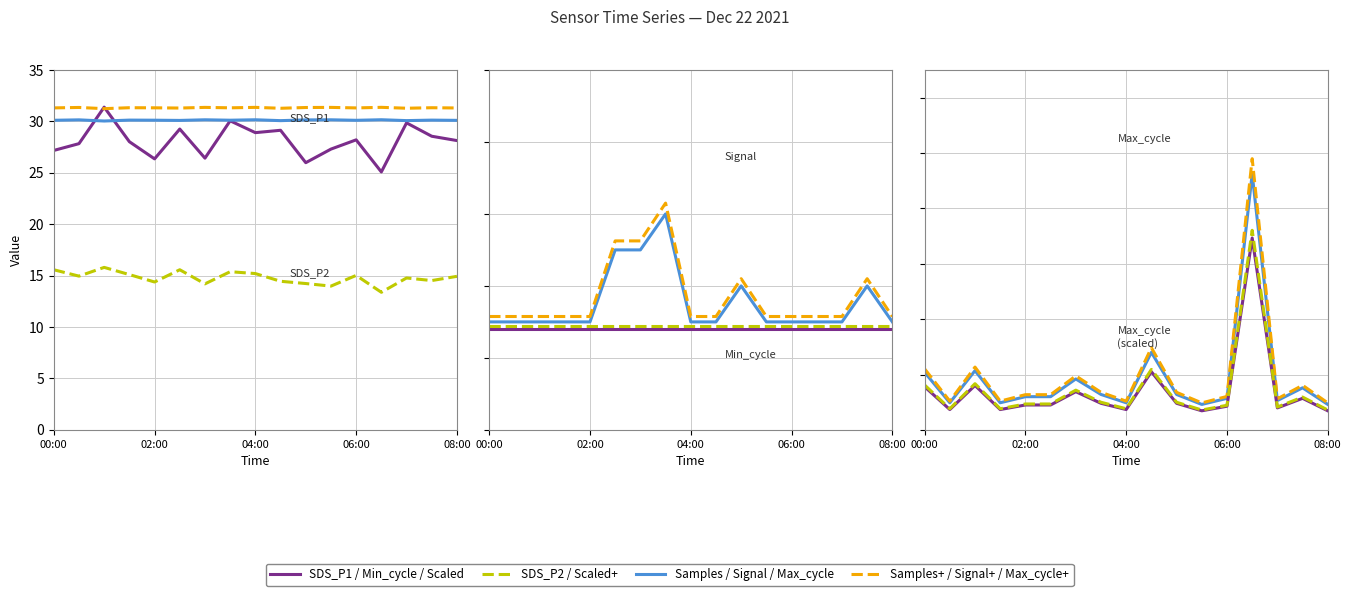

Reading left to right, extract all data points from this chart.

SDS_P1: 00:00=27.2	00:30=27.8	01:00=31.4	01:30=28.0	02:00=26.4	02:30=29.2	03:00=26.4	03:30=30.1	04:00=28.9	04:30=29.1	05:00=26.0	05:30=27.3	06:00=28.2	06:30=25.1	07:00=29.9	07:30=28.6	08:00=28.1
SDS_P2: 00:00=15.6	00:30=14.9	01:00=15.8	01:30=15.1	02:00=14.4	02:30=15.6	03:00=14.2	03:30=15.4	04:00=15.2	04:30=14.4	05:00=14.2	05:30=14.0	06:00=15.0	06:30=13.4	07:00=14.8	07:30=14.5	08:00=14.9
Samples_scaled: 00:00=30.1	00:30=30.1	01:00=30.0	01:30=30.1	02:00=30.1	02:30=30.1	03:00=30.1	03:30=30.1	04:00=30.2	04:30=30.1	05:00=30.1	05:30=30.1	06:00=30.1	06:30=30.2	07:00=30.1	07:30=30.1	08:00=30.1
Max_cycle: 00:00=104.0	00:30=49.0	01:00=107.0	01:30=49.0	02:00=60.0	02:30=60.0	03:00=92.0	03:30=64.0	04:00=49.0	04:30=140.0	05:00=64.0	05:30=46.0	06:00=57.0	06:30=462.0	07:00=53.0	07:30=76.0	08:00=46.0
Signal: 00:00=3.0	00:30=3.0	01:00=3.0	01:30=3.0	02:00=3.0	02:30=5.0	03:00=5.0	03:30=6.0	04:00=3.0	04:30=3.0	05:00=4.0	05:30=3.0	06:00=3.0	06:30=3.0	07:00=3.0	07:30=4.0	08:00=3.0